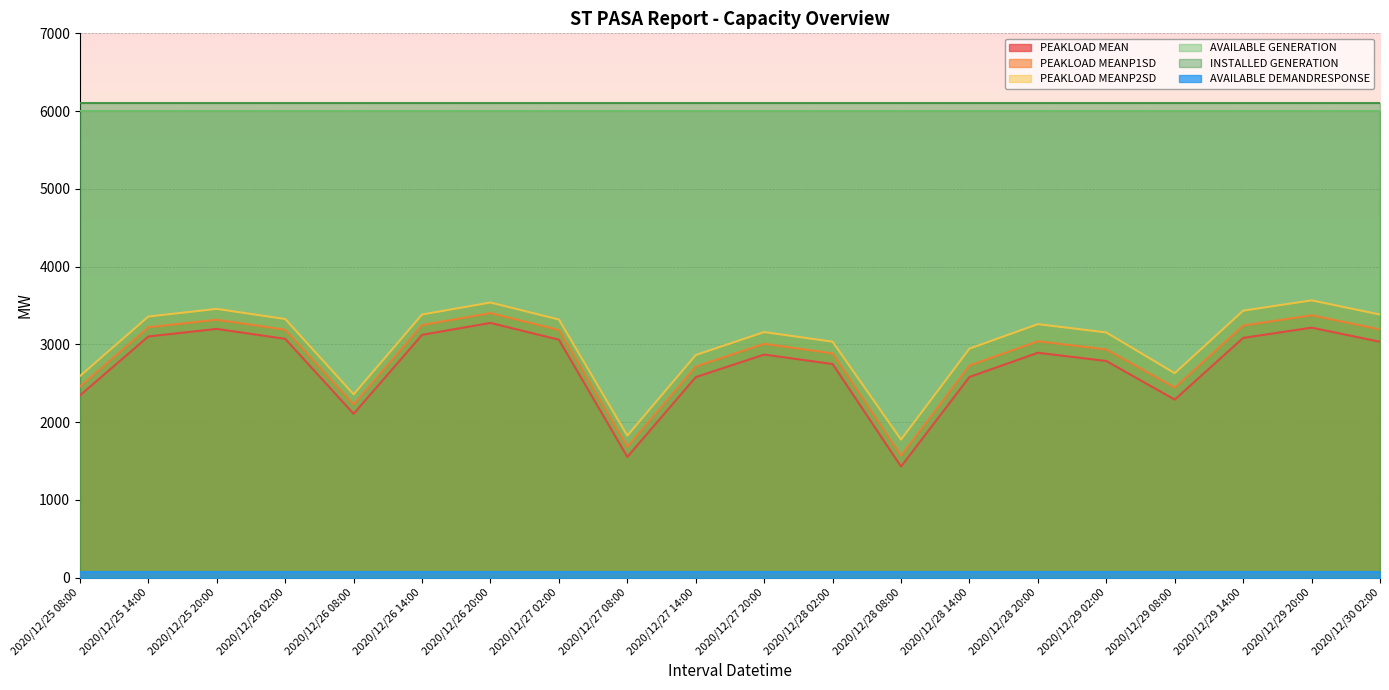

True or false: PEAKLOAD MEAN and PEAKLOAD MEANP2SD intersect in this chart.

False